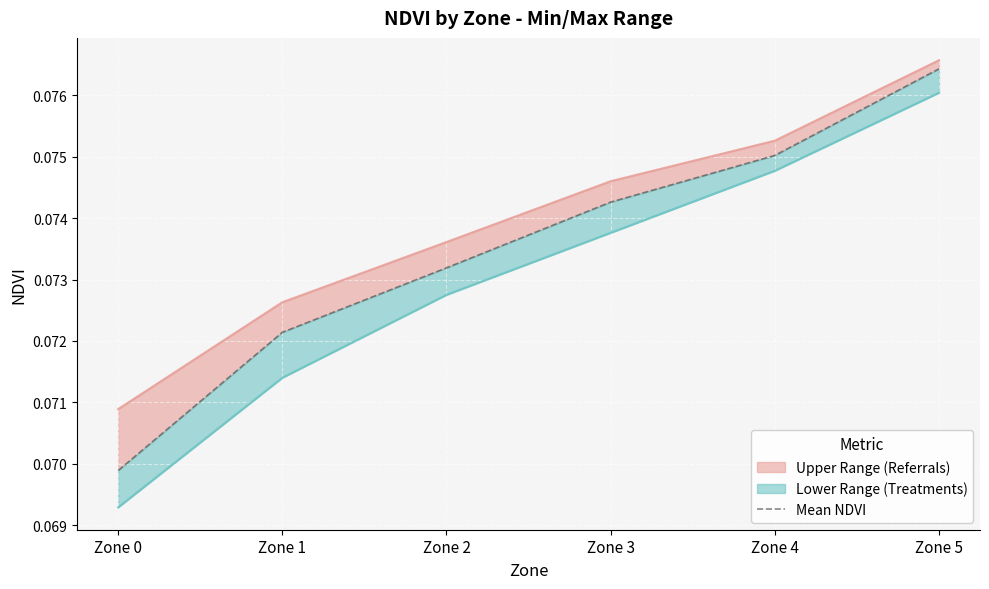

Where is the data nearest to the value 0?

Zone 0